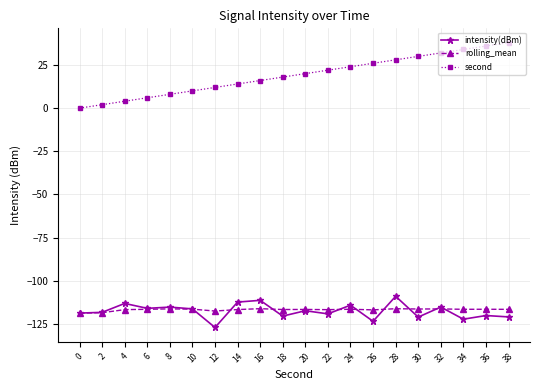

Is this an area chart (filled region under the line)?

No